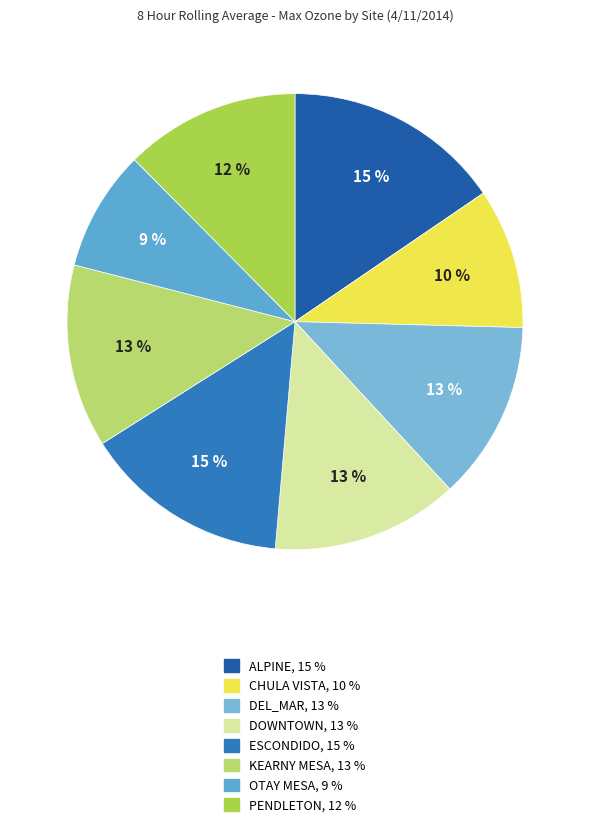

To the nearest percent, what is the combined percentage of CHULA VISTA and OTAY MESA?

19%